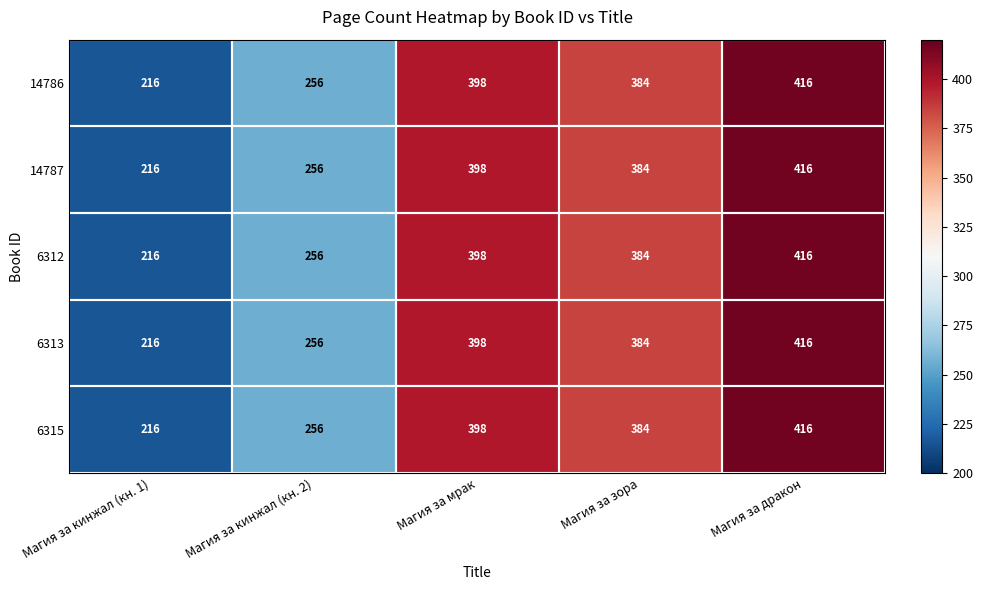

List the labels in order of 6315 value, smallest first.

Магия за кинжал (кн. 1), Магия за кинжал (кн. 2), Магия за зора, Магия за мрак, Магия за дракон